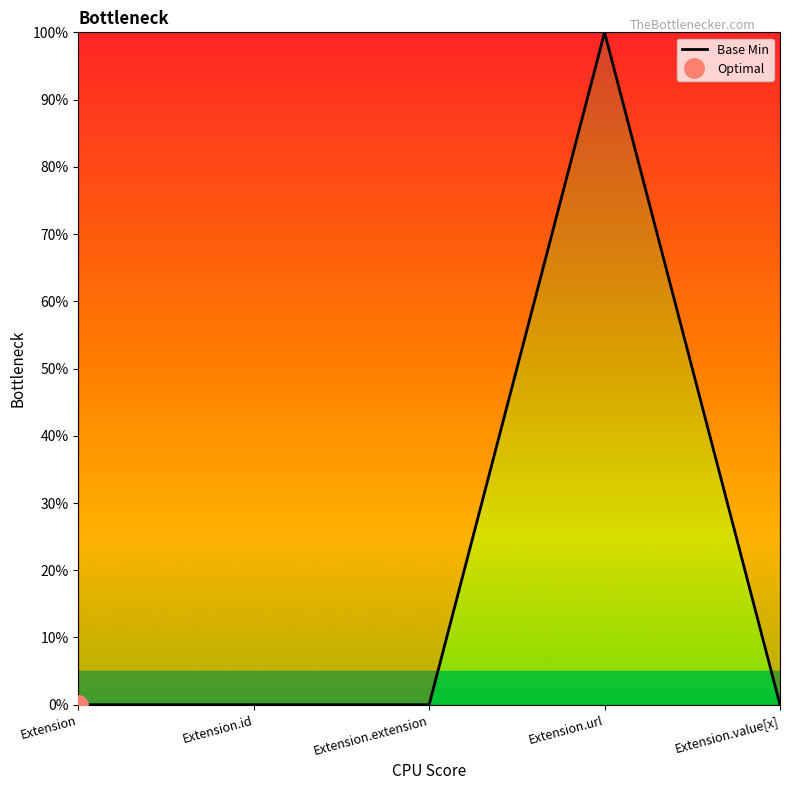

Is it true that the value at Extension is 0?

True